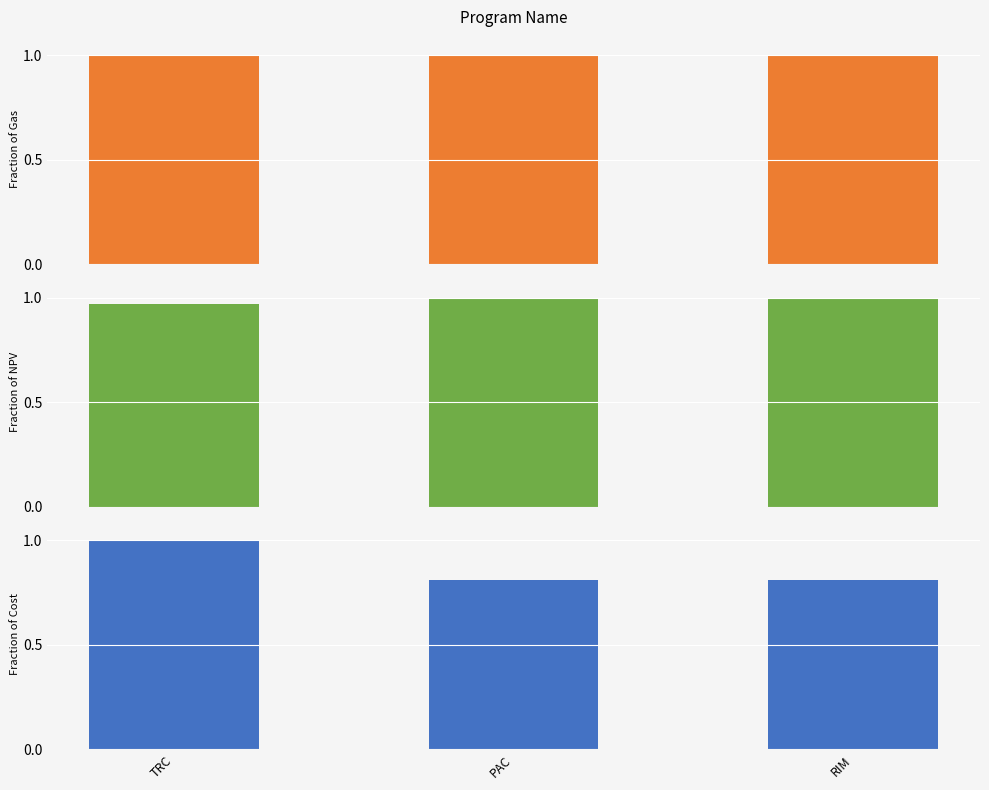

Between TRC and PAC, which series saw the biggest shift?

Cost